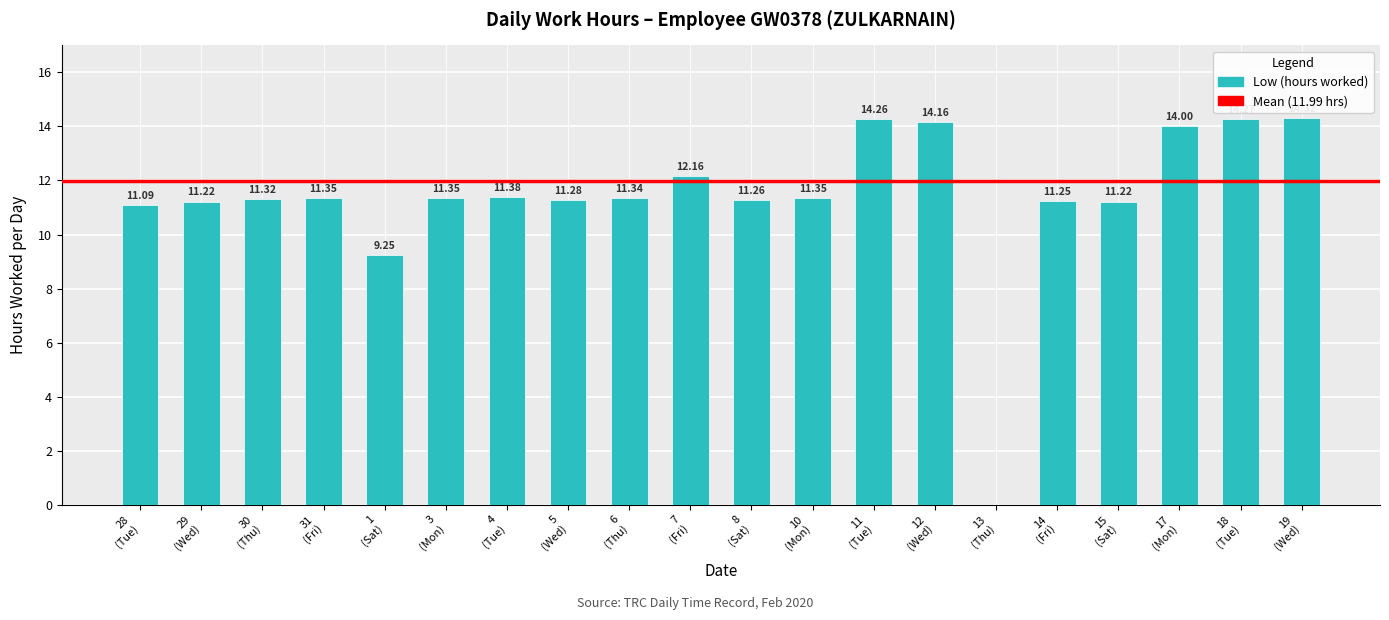

How many values exceed 11?

18